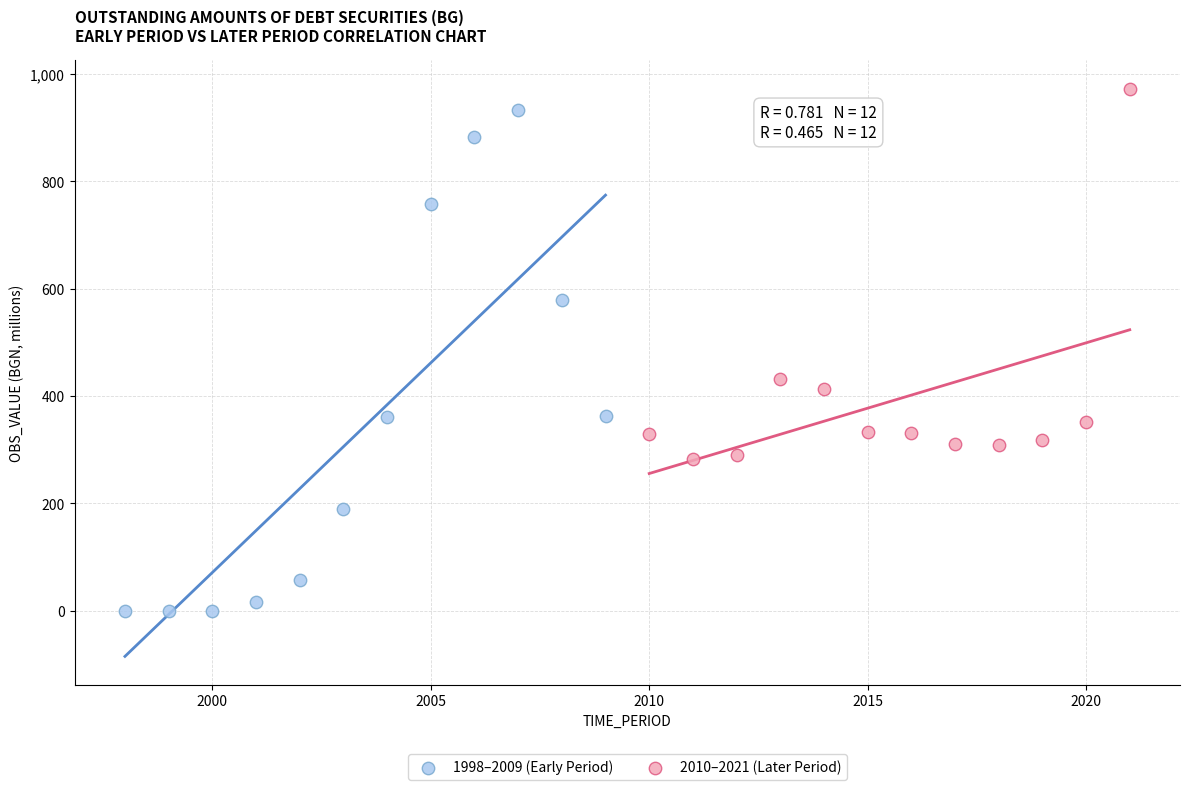

What are all the series names shown in the legend?

1998–2009 (Early Period), 2010–2021 (Later Period)